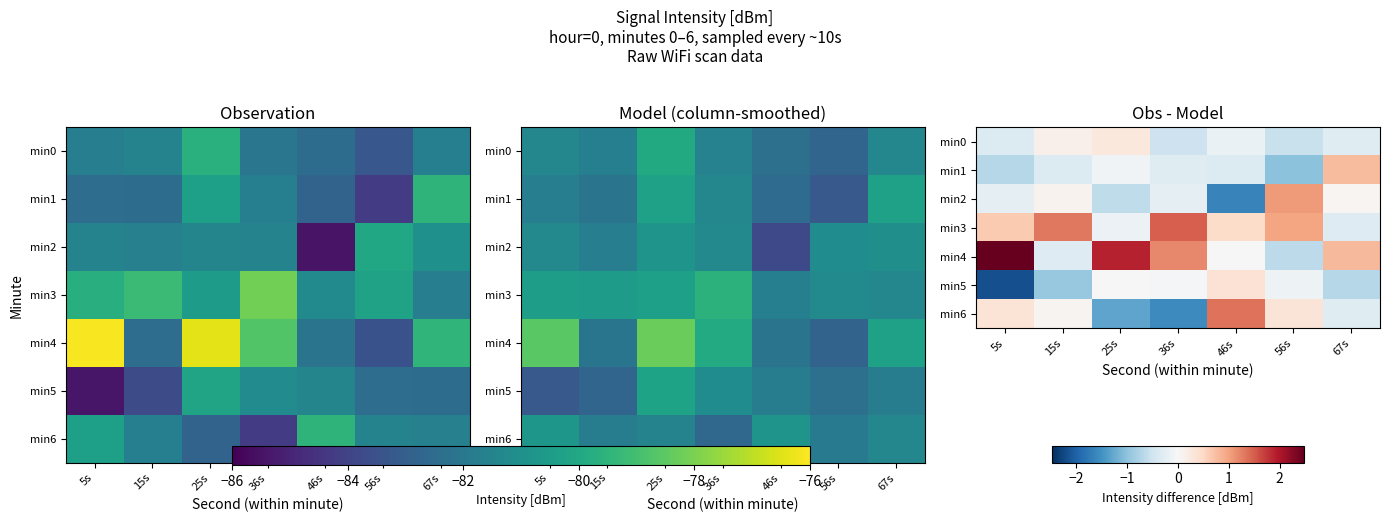

What is the smallest value displayed?

-2.2